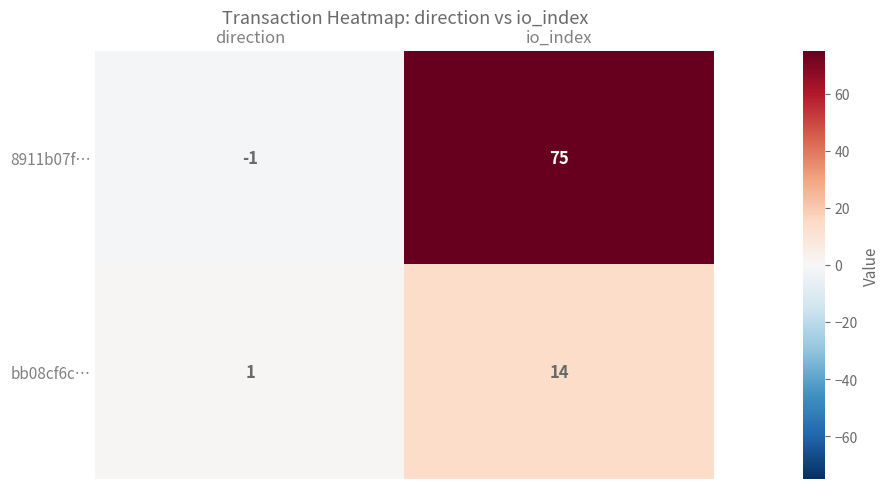

What is the difference between the highest and lowest values at direction?

2